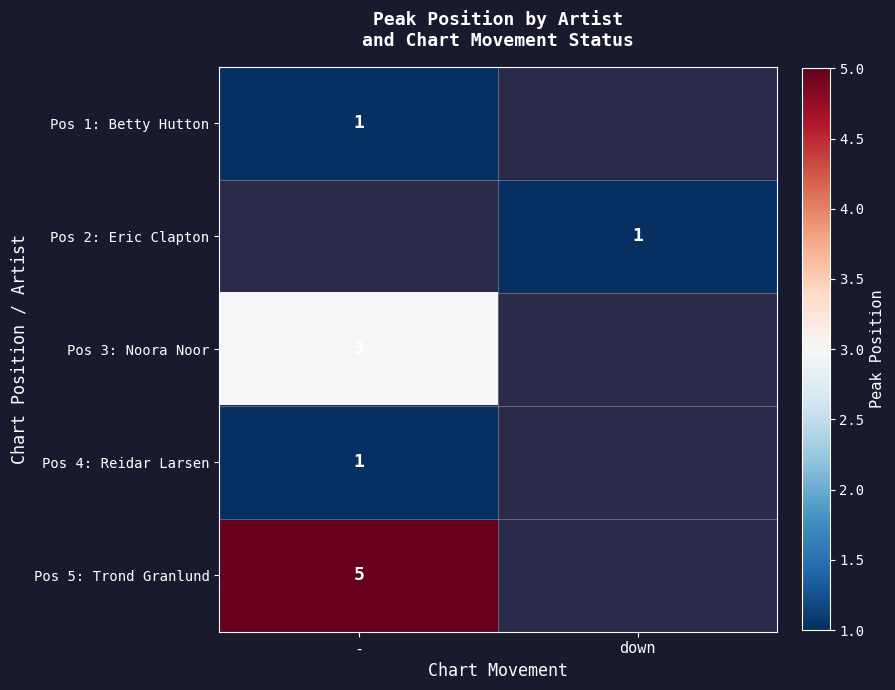

Is it true that Pos 1: Betty Hutton equals 2 at -?

False